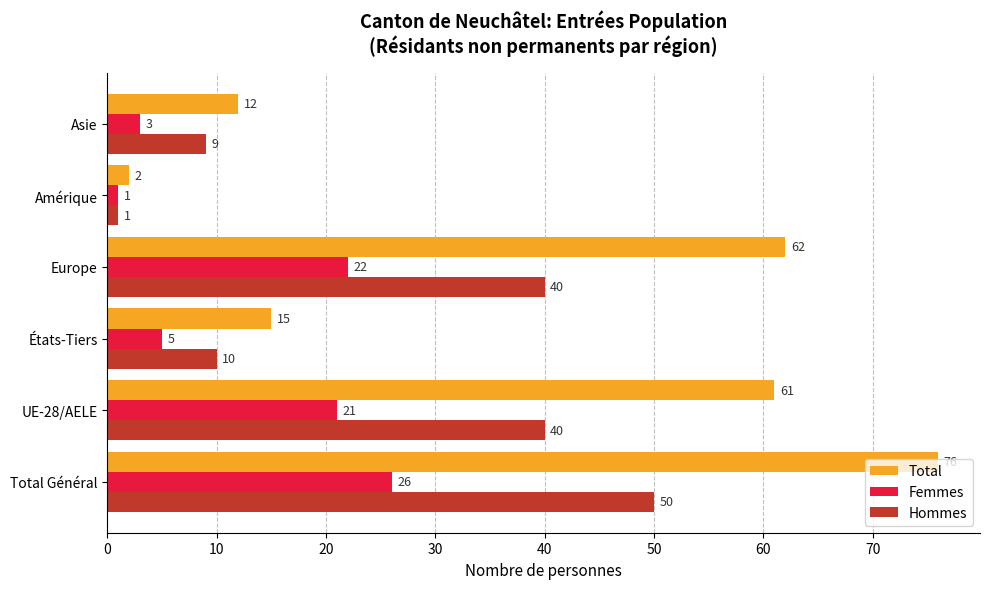

List the series in order of their peak value, lowest first.

Femmes, Hommes, Total